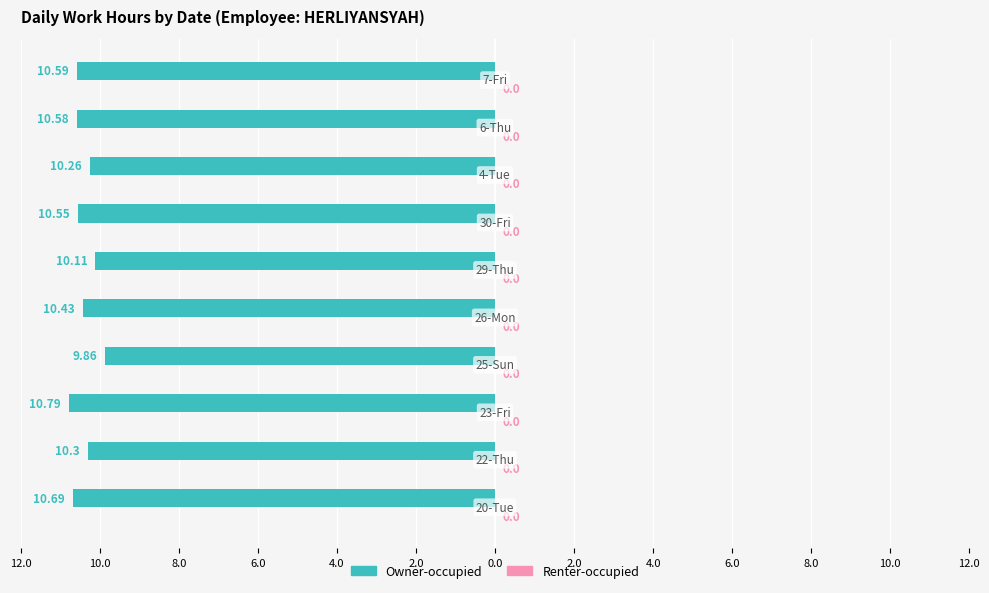

Are the bars horizontal?

Yes